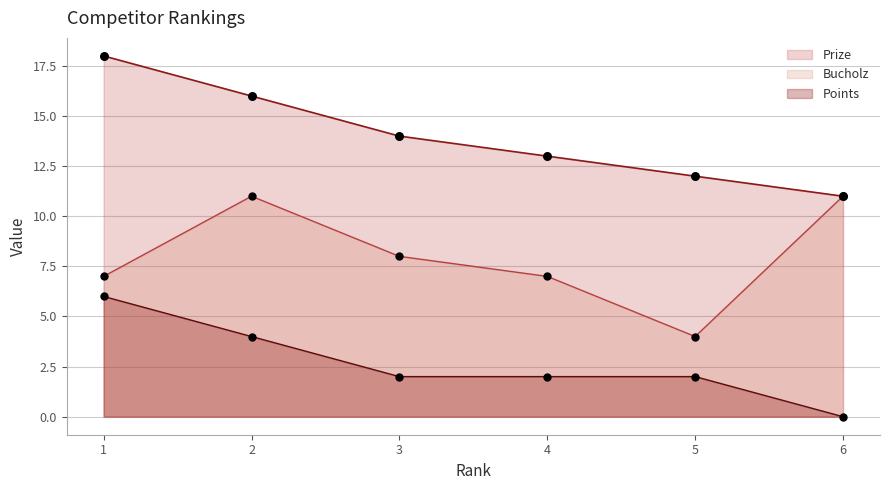

At which category is the sum across all series the highest?

1